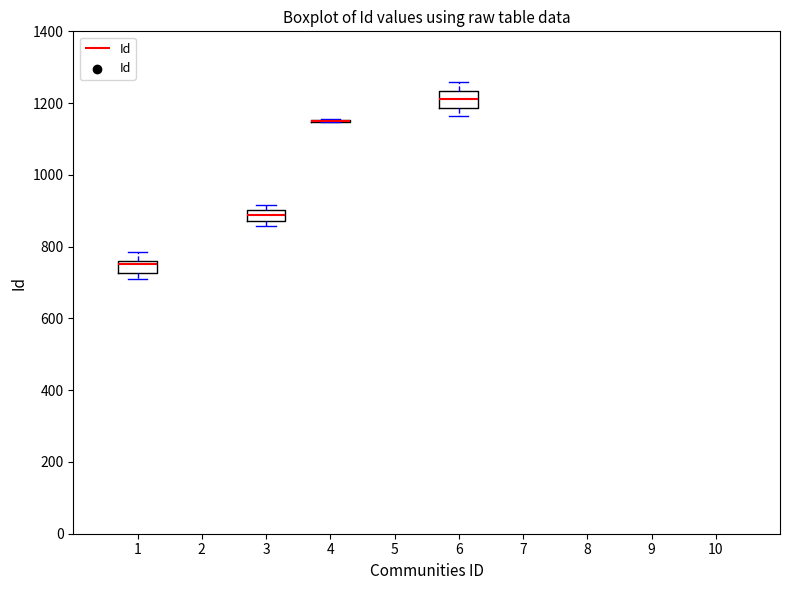

Reading left to right, transcribe this box plot: for each box, give where its median line is, the range the box spans, and where its two whiskers end, as read against the y-axis. The values are not printed on the chart, so give them approximately, as read against the axis.

1: median 760 (just below the box's upper edge), box 720 to 760, whiskers 720 (just below the box's lower edge) to 780
3: median 880 (inside the box), box 880 to 900, whiskers 860 to 920
4: box collapsed to a line at 1160, whiskers 1140 to 1160
6: median 1220, box 1180 to 1240, whiskers 1160 to 1260